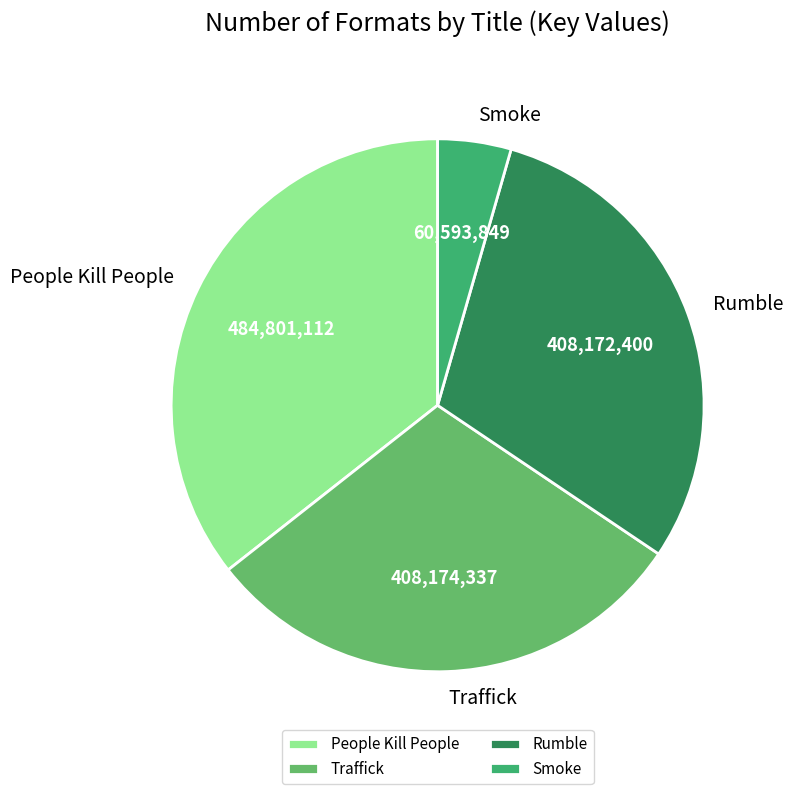

Does Traffick account for over 50% of the chart?

No